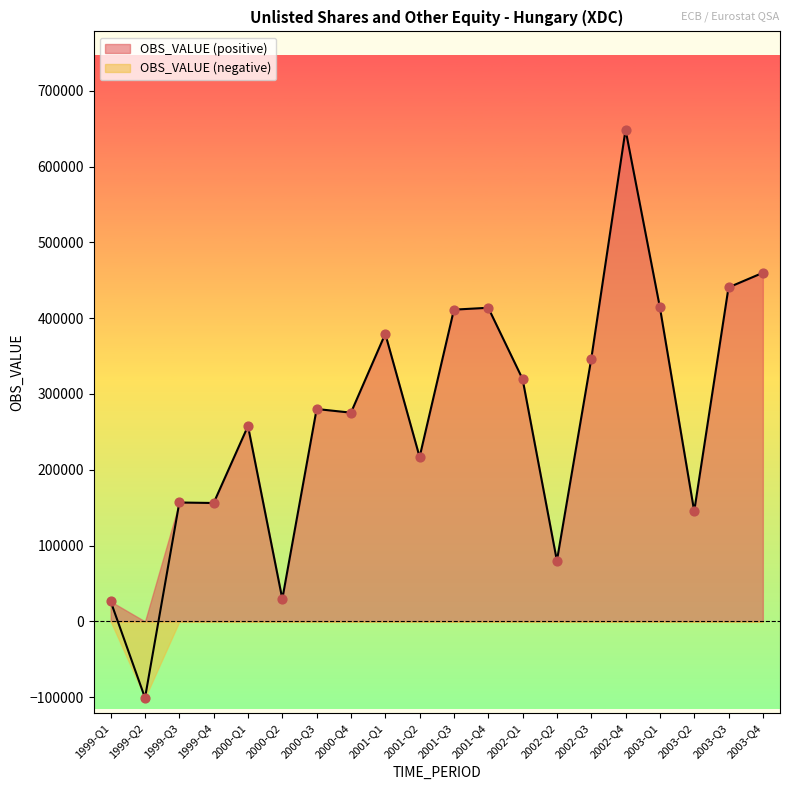

What is the ratio of the value at 2002-Q3 to the value at 2002-Q2?

4.3